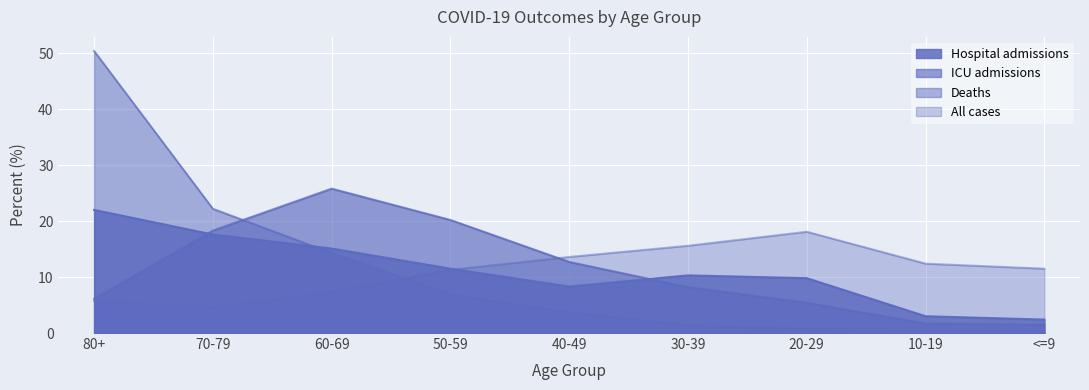

Where is the first local maximum for ICU admissions?

60-69